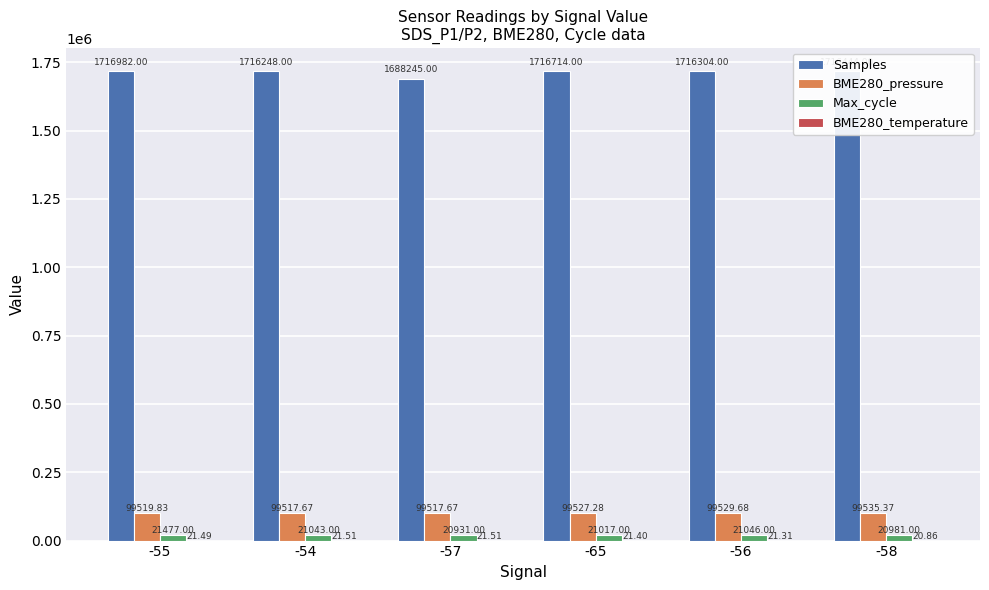

What is the total value across all series at -55?

1838000.3